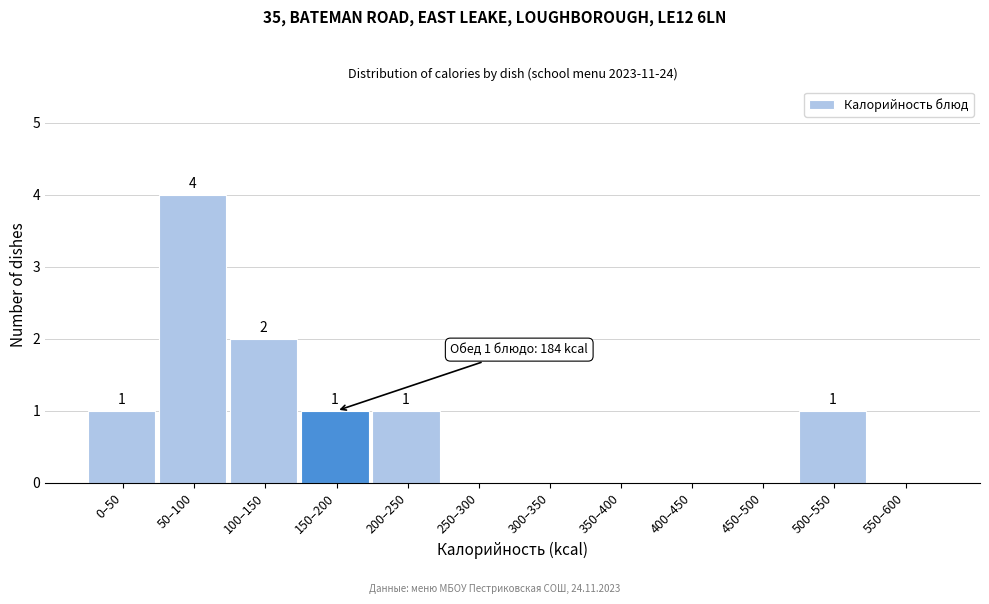

Reading left to right, extract all data points from this chart.

0–50=1	50–100=4	100–150=2	150–200=1	200–250=1	250–300=0	300–350=0	350–400=0	400–450=0	450–500=0	500–550=1	550–600=0